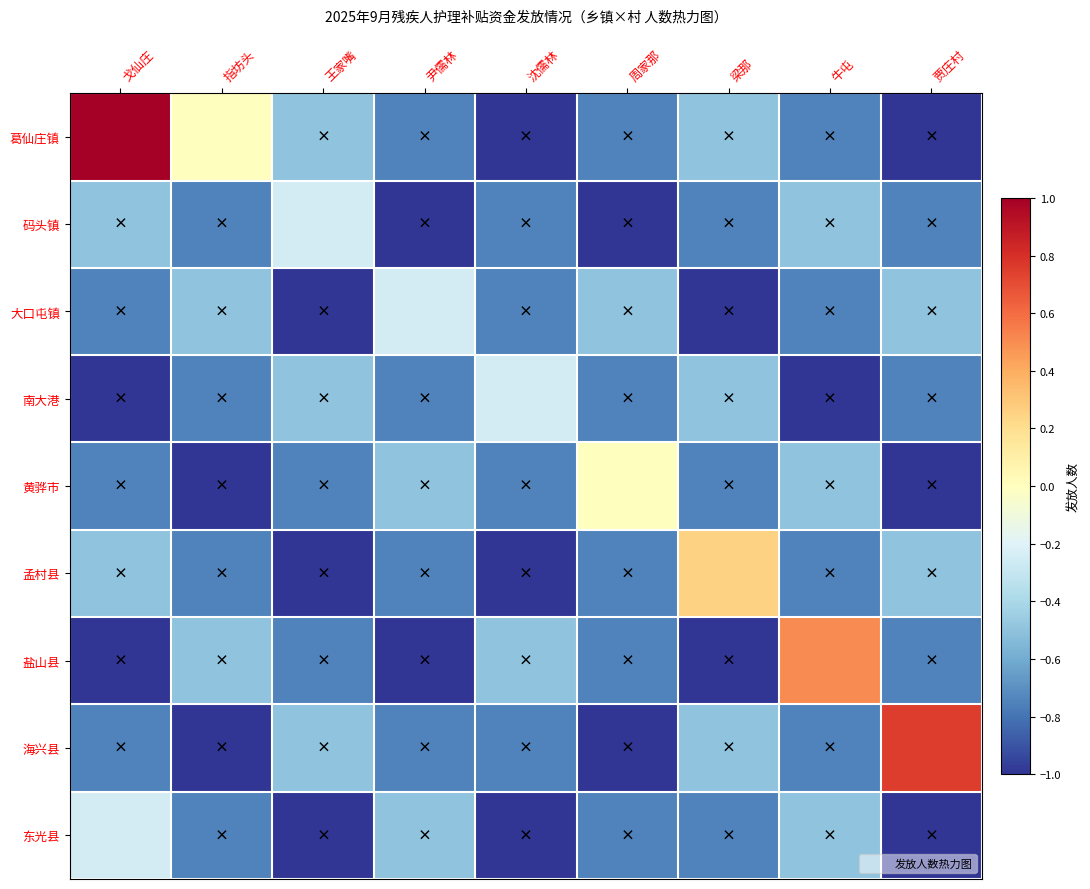

Which series has the largest total across all categories?

葛仙庄镇